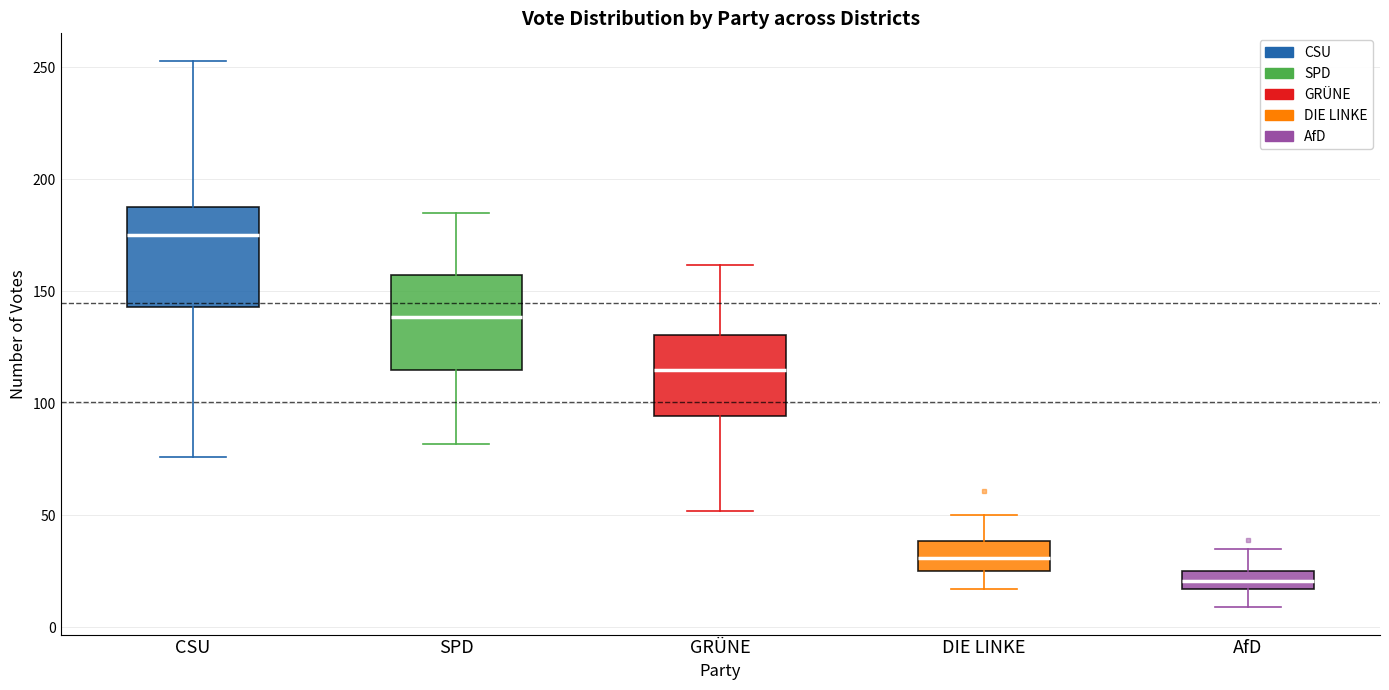

Reading left to right, read every box against the y-axis: the position of its median line, the range the box covers, and the ends of its whiskers. The values are not printed on the chart, so give them approximately, as read against the axis.

CSU: median 175, box 145 to 190, whiskers 75 to 255
SPD: median 140, box 115 to 155, whiskers 80 to 185
GRÜNE: median 115, box 95 to 130, whiskers 50 to 160
DIE LINKE: median 30, box 25 to 40, whiskers 15 to 50
AfD: median 20, box 15 to 25, whiskers 10 to 35